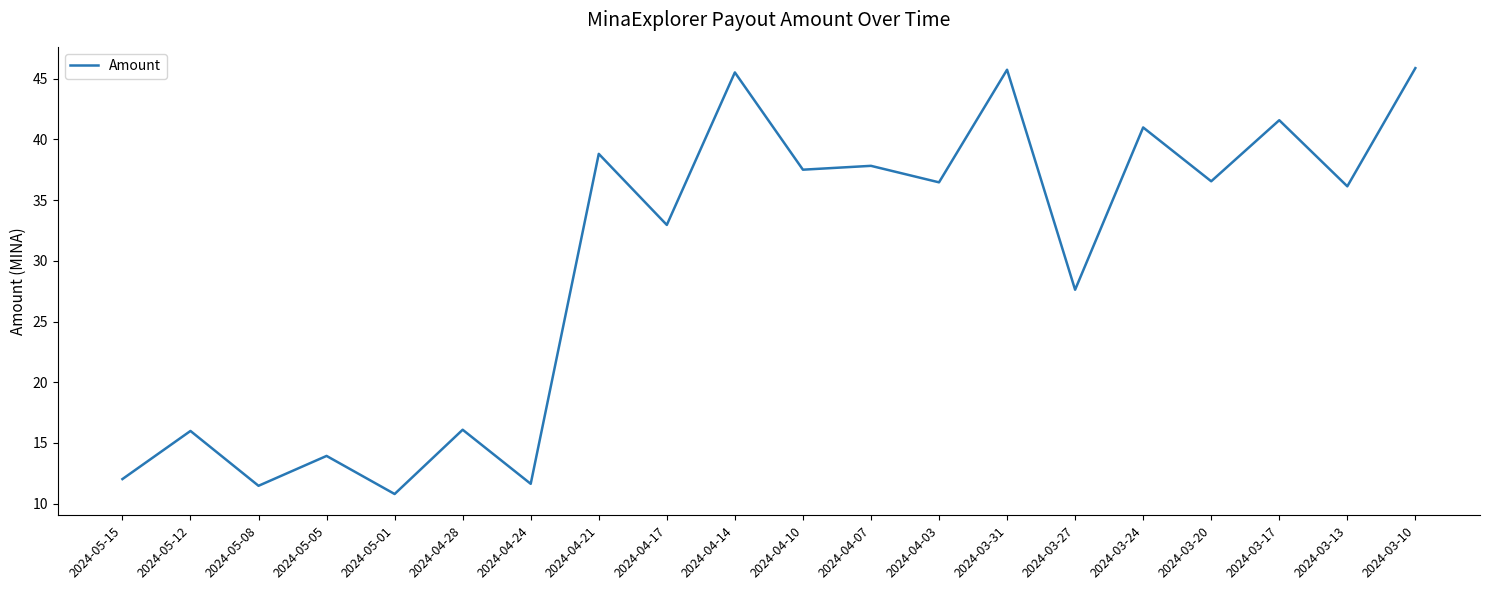

What is the change in value from 2024-05-05 to 2024-03-13?

+22.2